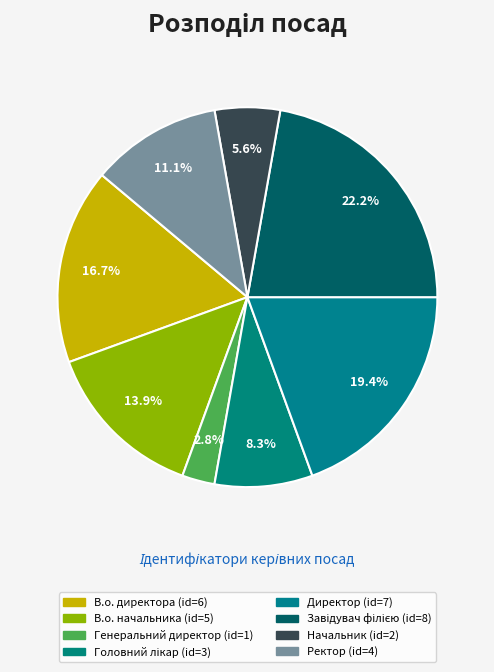

How many slices are in this pie chart?

8